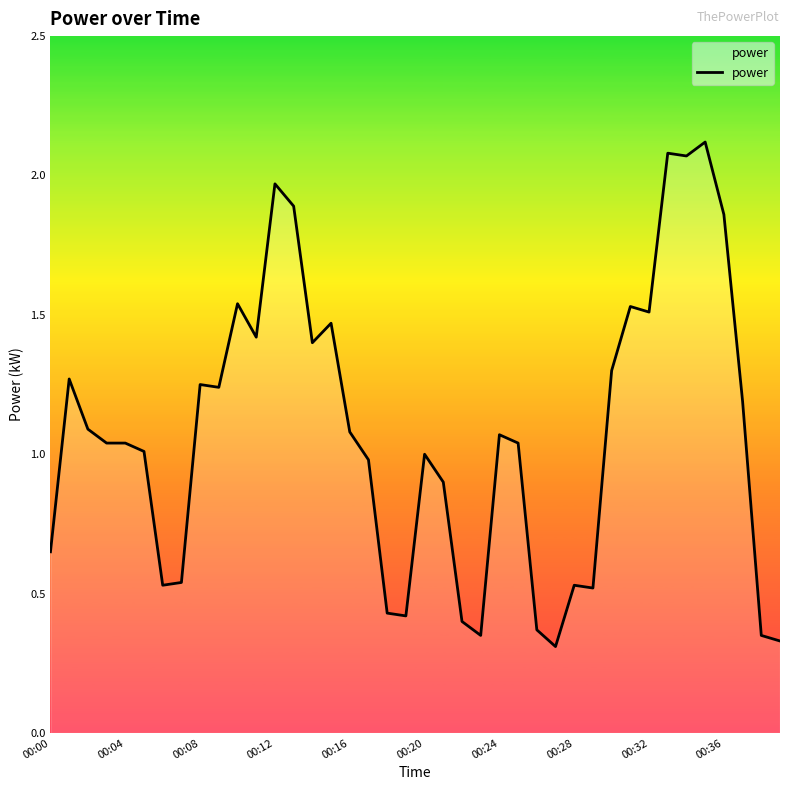

What is the difference between the maximum and minimum values?

1.8